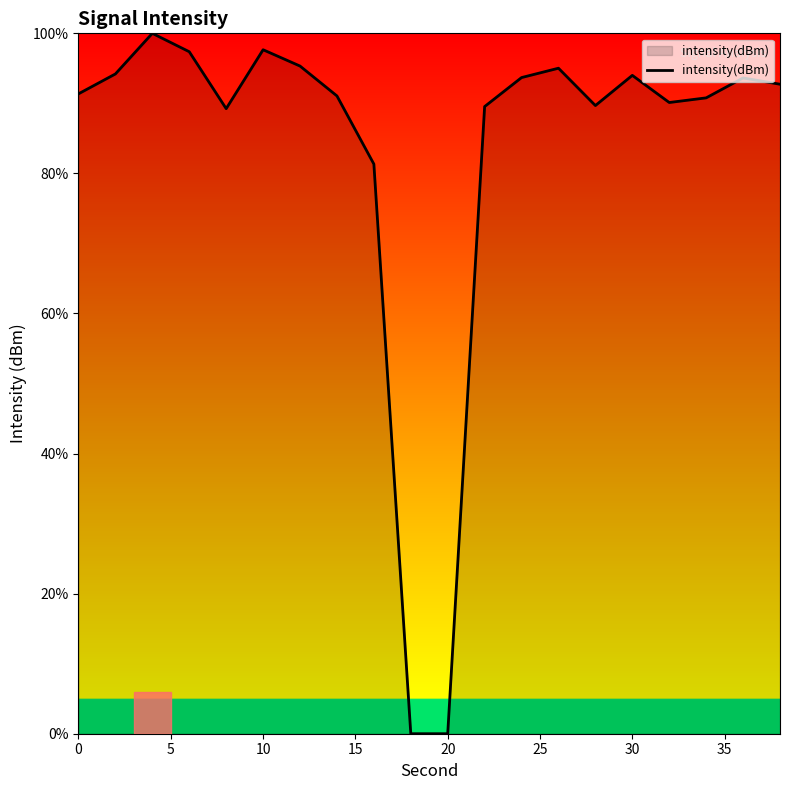

What is the maximum value shown in the chart?

100.0